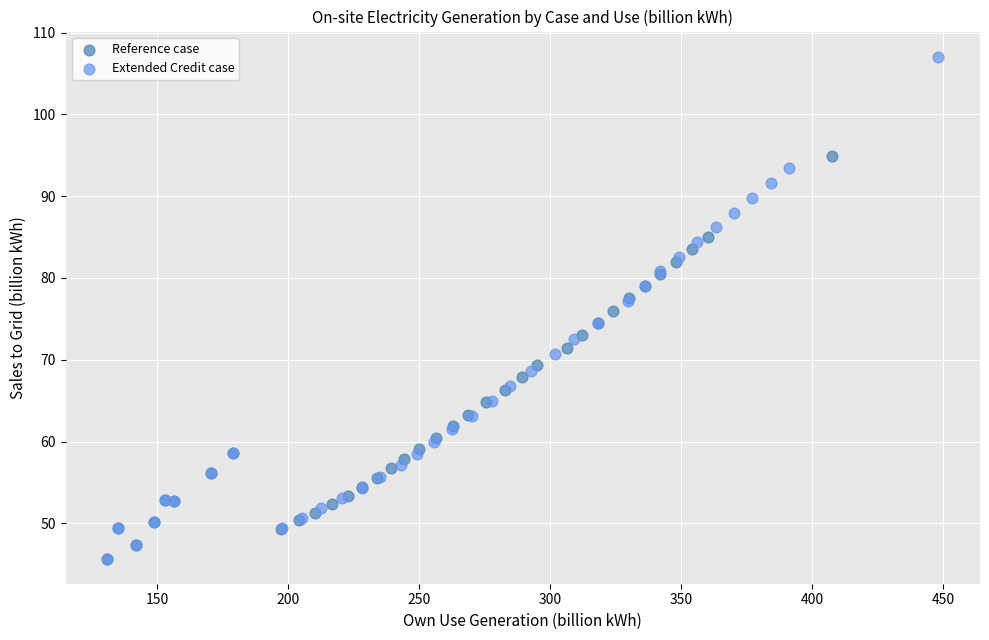

Which series has the largest Y range (max minus min)?

Extended Credit case